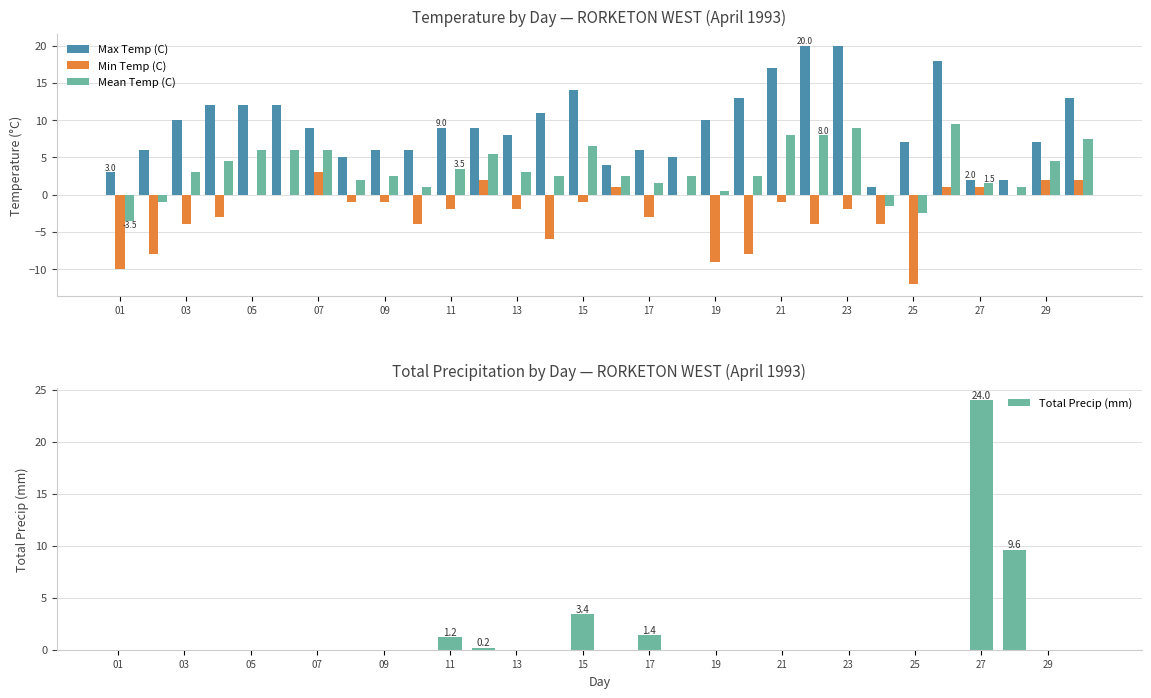

Reading left to right, what are all the values shown in this chart?

Max Temp (C): 3.0	6.0	10.0	12.0	12.0	12.0	9.0	5.0	6.0	6.0	9.0	9.0	8.0	11.0	14.0	4.0	6.0	5.0	10.0	13.0	17.0	20.0	20.0	1.0	7.0	18.0	2.0	2.0	7.0	13.0
Min Temp (C): -10.0	-8.0	-4.0	-3.0	0.0	0.0	3.0	-1.0	-1.0	-4.0	-2.0	2.0	-2.0	-6.0	-1.0	1.0	-3.0	0.0	-9.0	-8.0	-1.0	-4.0	-2.0	-4.0	-12.0	1.0	1.0	0.0	2.0	2.0
Mean Temp (C): -3.5	-1.0	3.0	4.5	6.0	6.0	6.0	2.0	2.5	1.0	3.5	5.5	3.0	2.5	6.5	2.5	1.5	2.5	0.5	2.5	8.0	8.0	9.0	-1.5	-2.5	9.5	1.5	1.0	4.5	7.5
Total Precip (mm): 0.0	0.0	0.0	0.0	0.0	0.0	0.0	0.0	0.0	0.0	1.2	0.2	0.0	0.0	3.4	0.0	1.4	0.0	0.0	0.0	0.0	0.0	0.0	0.0	0.0	0.0	24.0	9.6	0.0	0.0